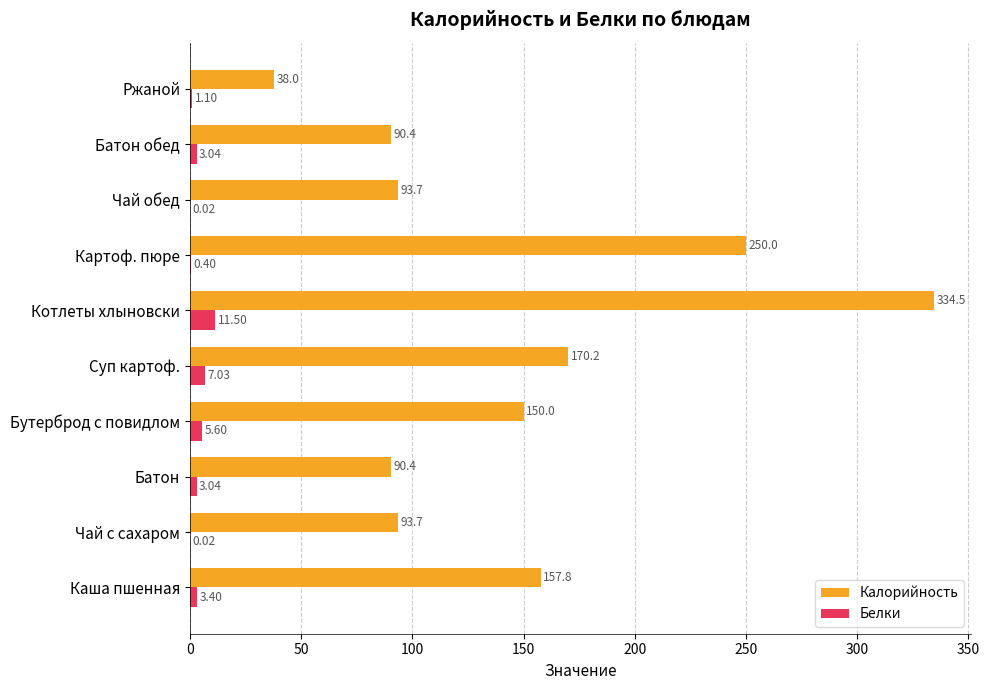

Which series changed the most between Батон and Бутерброд с повидлом?

Калорийность